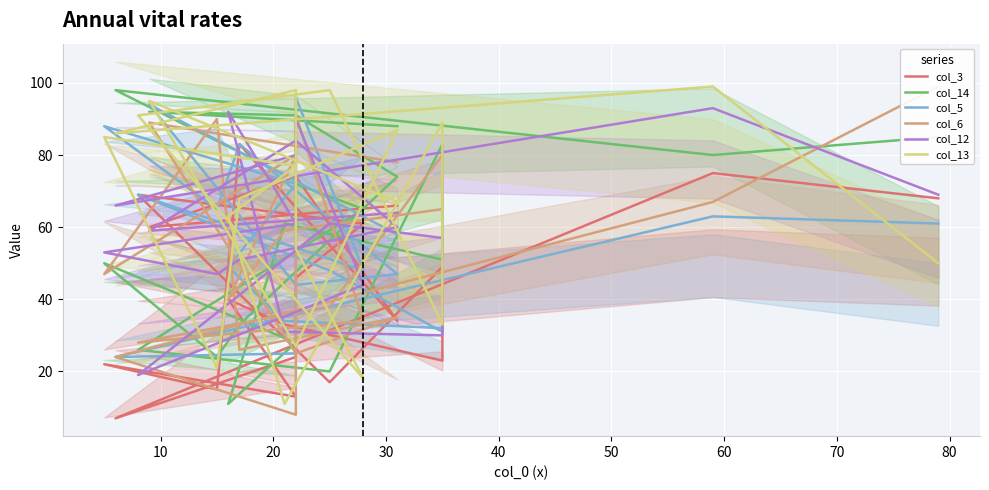

Between which two adjacent categories do col_13 and col_12 first intersect?

10 and 20